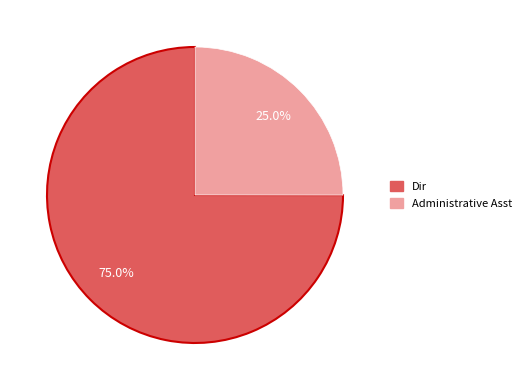

To the nearest percent, what is the combined percentage of Dir and Administrative Asst?

100%